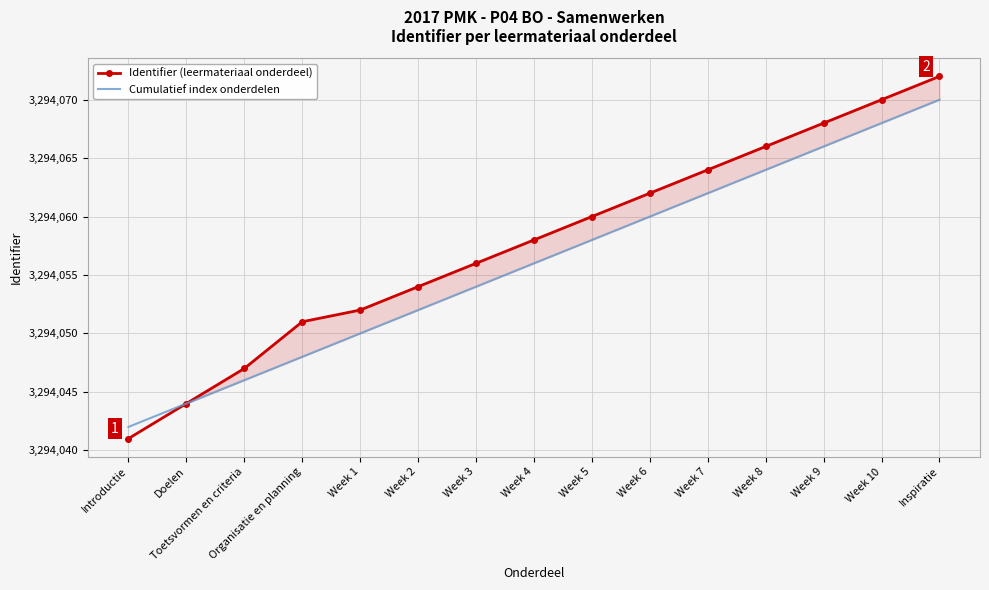

Reading right to left, transcribe all the data shown in this chart.

Identifier (leermateriaal onderdeel): 3294072	3294070	3294068	3294066	3294064	3294062	3294060	3294058	3294056	3294054	3294052	3294051	3294047	3294044	3294041
Cumulatief index onderdelen: 3294070	3294068	3294066	3294064	3294062	3294060	3294058	3294056	3294054	3294052	3294050	3294048	3294046	3294044	3294042